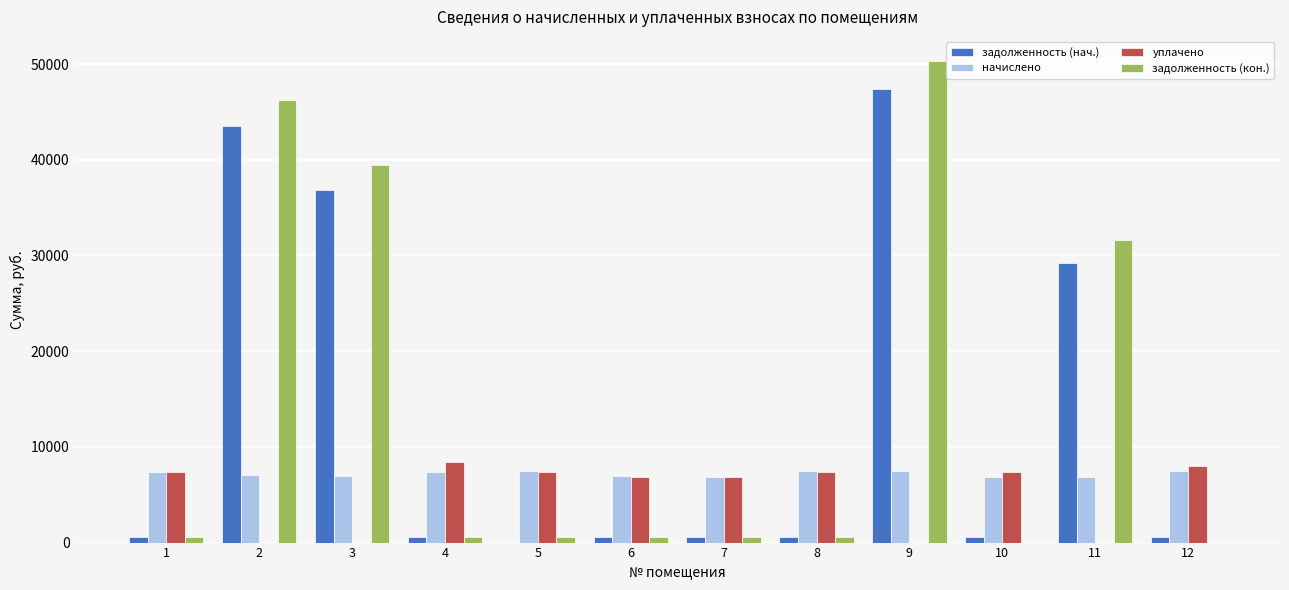

Is the value of уплачено at 10 greater than the value of задолженность (нач.) at 11?

No